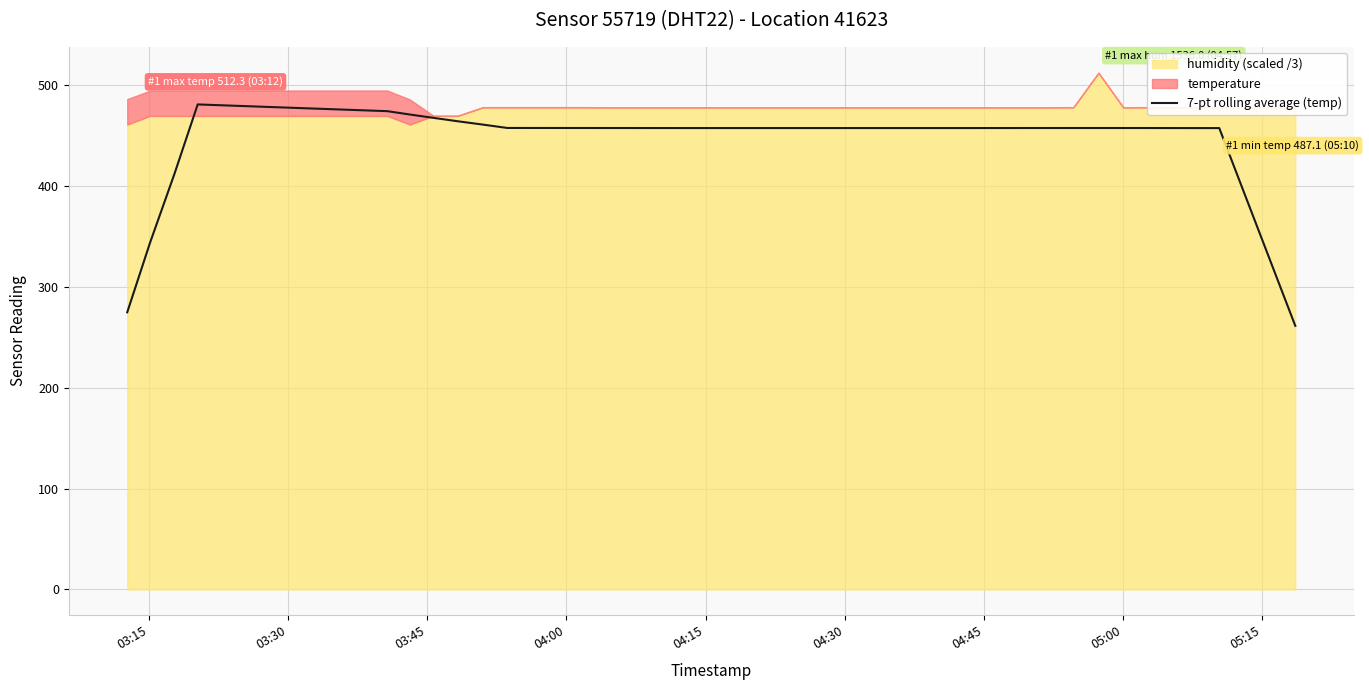

How many interior local peaks (higher than both neighbors) does the data have?

3